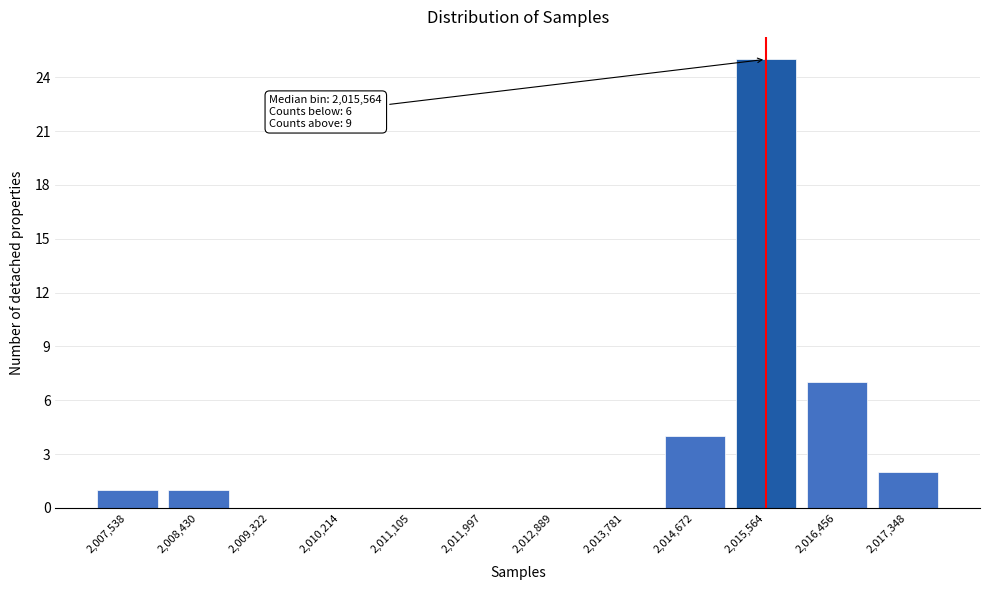

Over which range of the x-axis is the bar tallest?

2015100 to 2016000